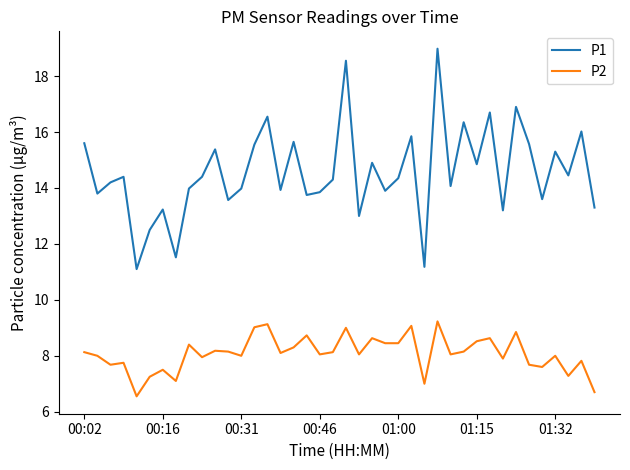

What is the maximum value for P2?

9.2